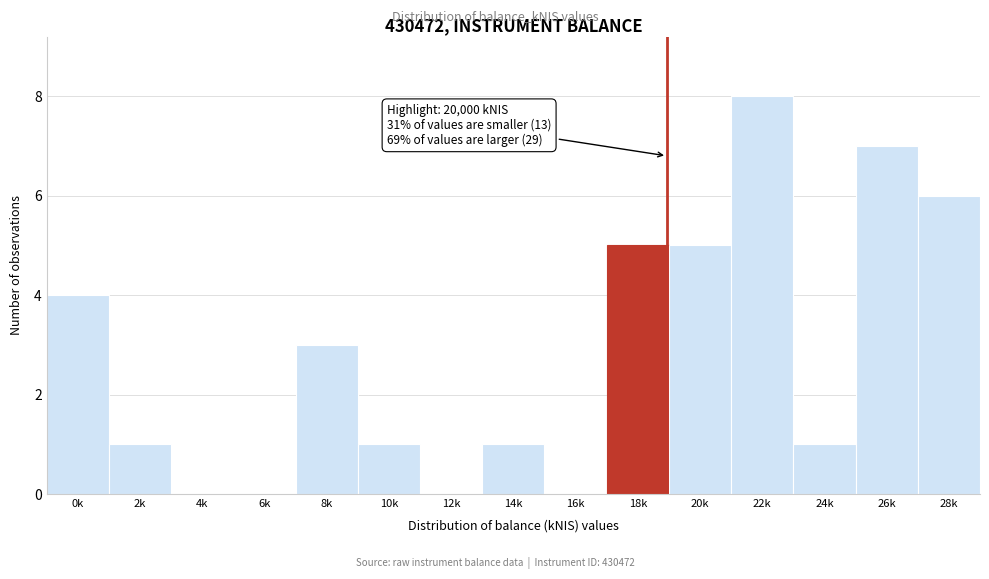

Reading right to left, transcribe all the data shown in this chart.

28k=6	26k=7	24k=1	22k=8	20k=5	18k=5	16k=0	14k=1	12k=0	10k=1	8k=3	6k=0	4k=0	2k=1	0k=4